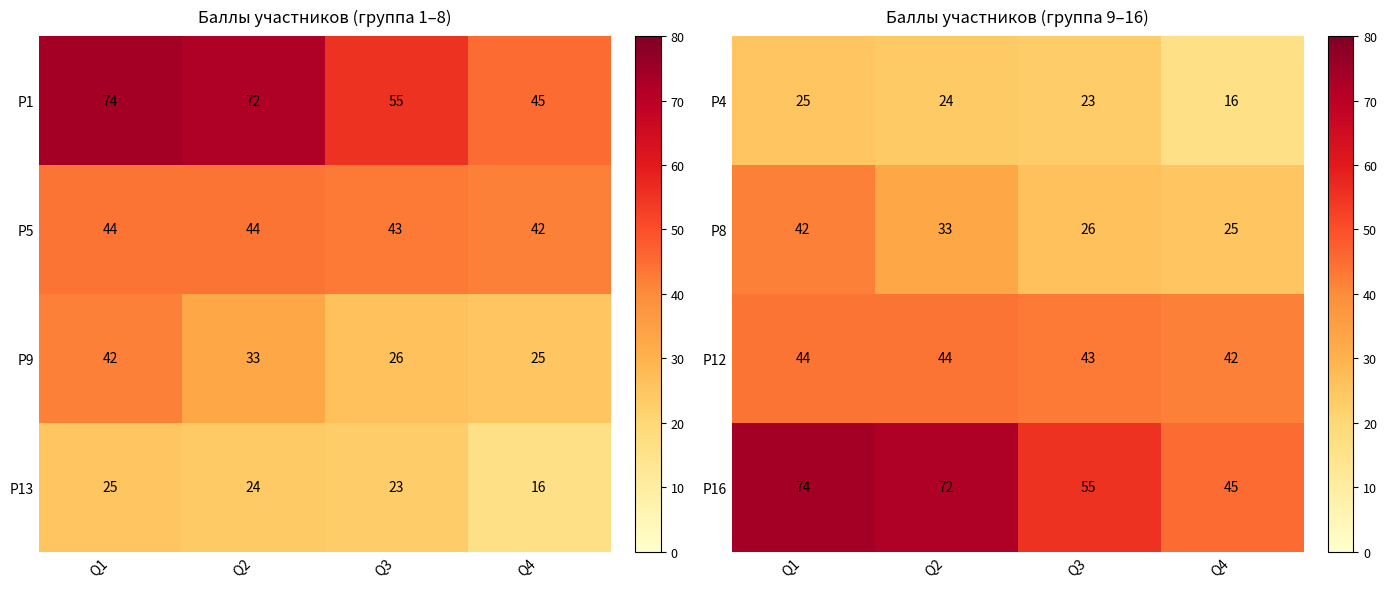

Rank the categories by P4 value from highest to lowest.

Q1, Q2, Q3, Q4